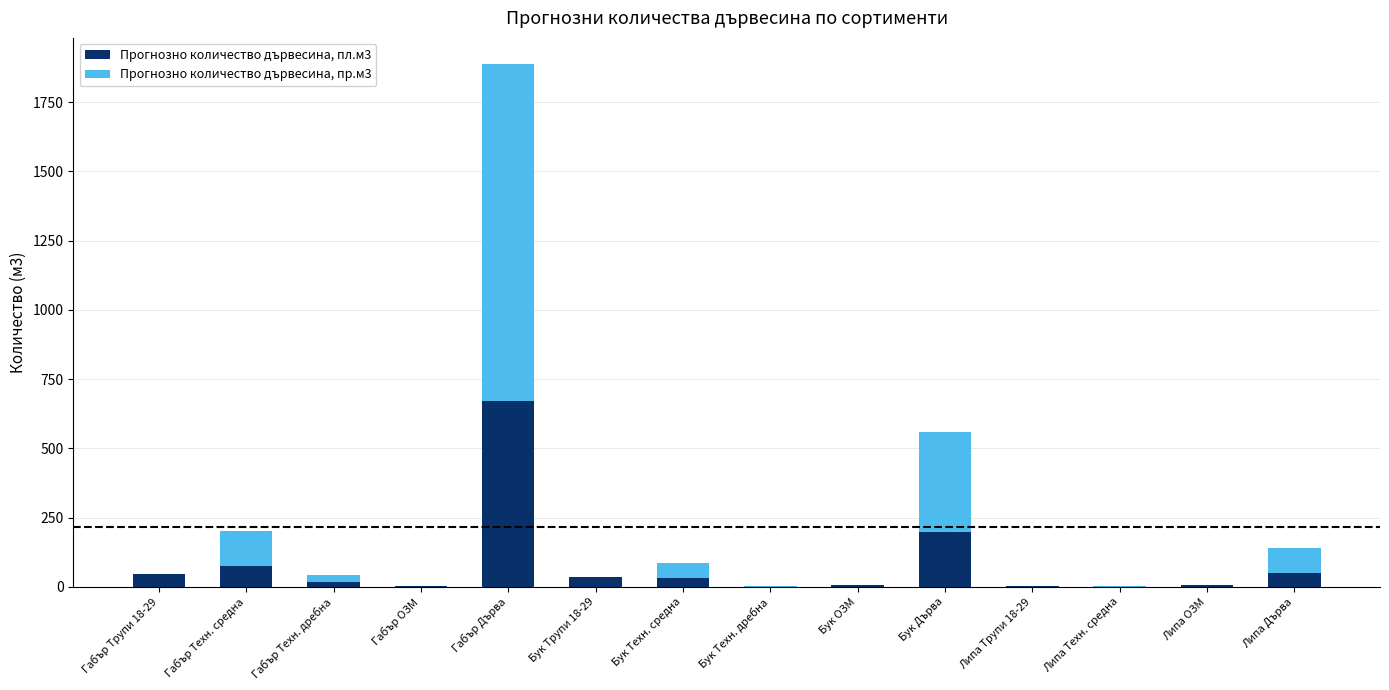

At which label does Прогнозно количество дървесина, пл.м3 reach its peak?

Габър Дърва